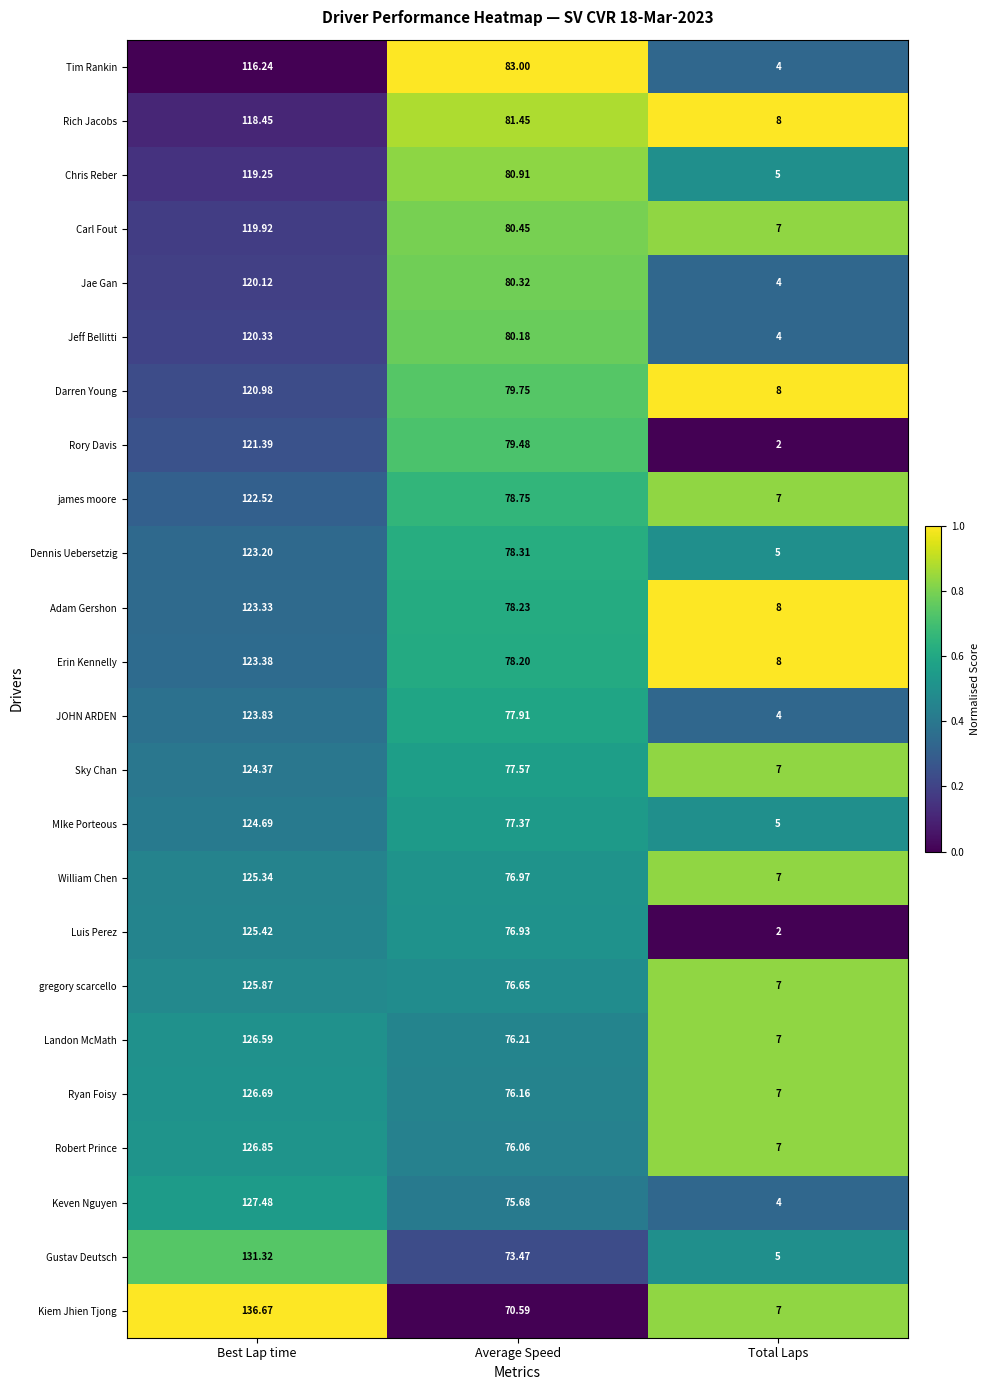

Rank the series at Average Speed from lowest to highest value.

Kiem Jhien Tjong, Gustav Deutsch, Keven Nguyen, Robert Prince, Ryan Foisy, Landon McMath, gregory scarcello, Luis Perez, William Chen, MIke Porteous, Sky Chan, JOHN ARDEN, Erin Kennelly, Adam Gershon, Dennis Uebersetzig, james moore, Rory Davis, Darren Young, Jeff Bellitti, Jae Gan, Carl Fout, Chris Reber, Rich Jacobs, Tim Rankin